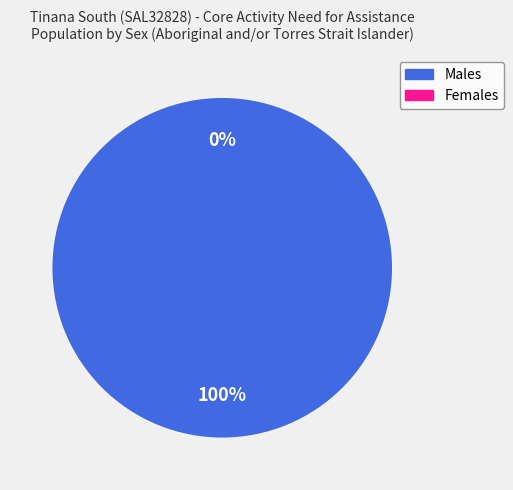

Is it true that Males is 100% of the pie?

True